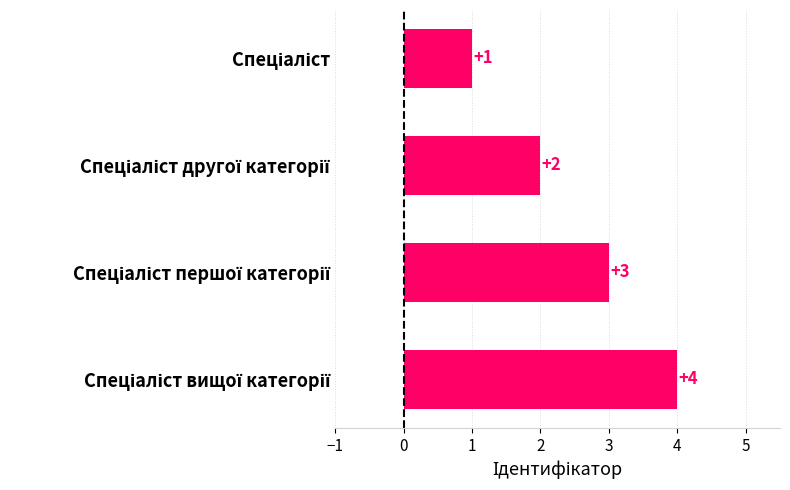

What is the value of the 2nd bar from the top?

2